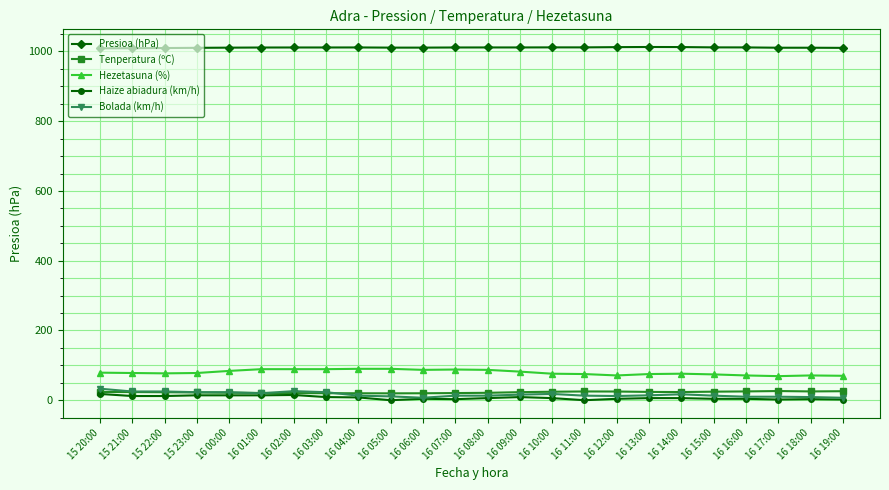

True or false: Presioa (hPa) and Tenperatura (ºC) intersect in this chart.

False